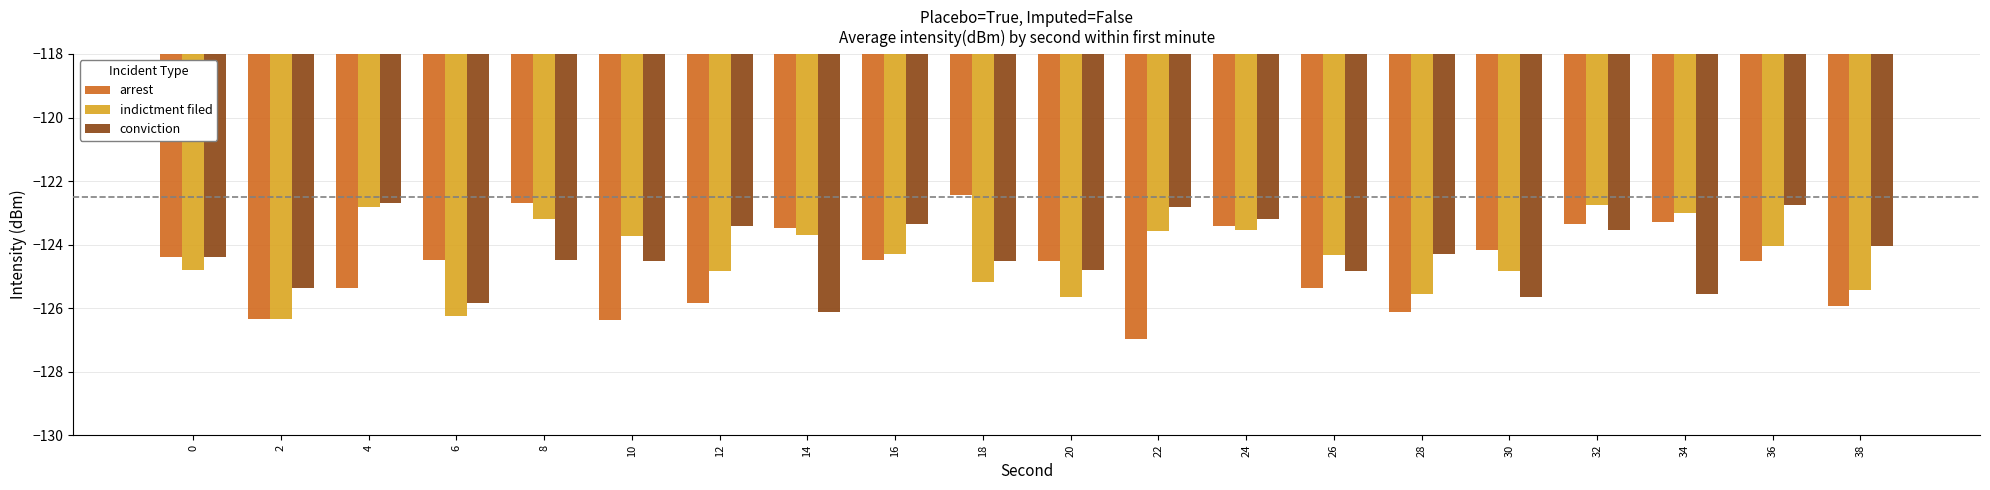

What are all the series names shown in the legend?

arrest, indictment filed, conviction